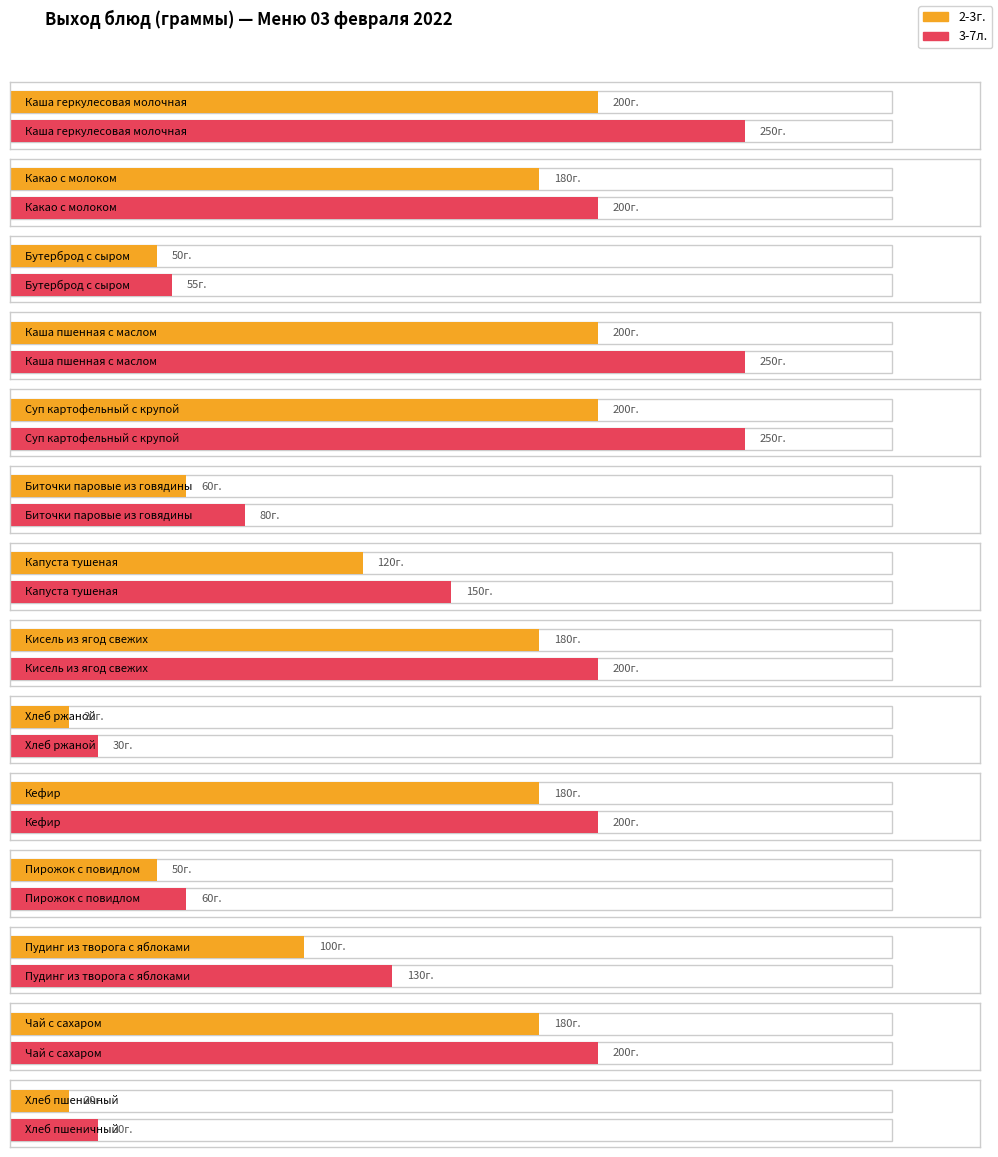

Is it true that 2-3г. equals 60 at Биточки паровые из говядины?

True